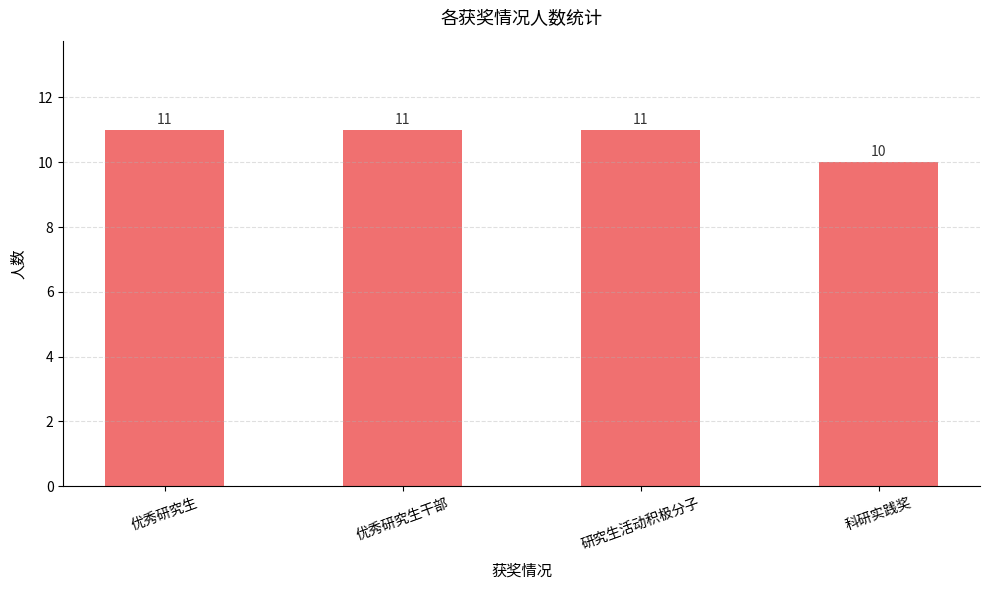

What is the smallest value displayed?

10